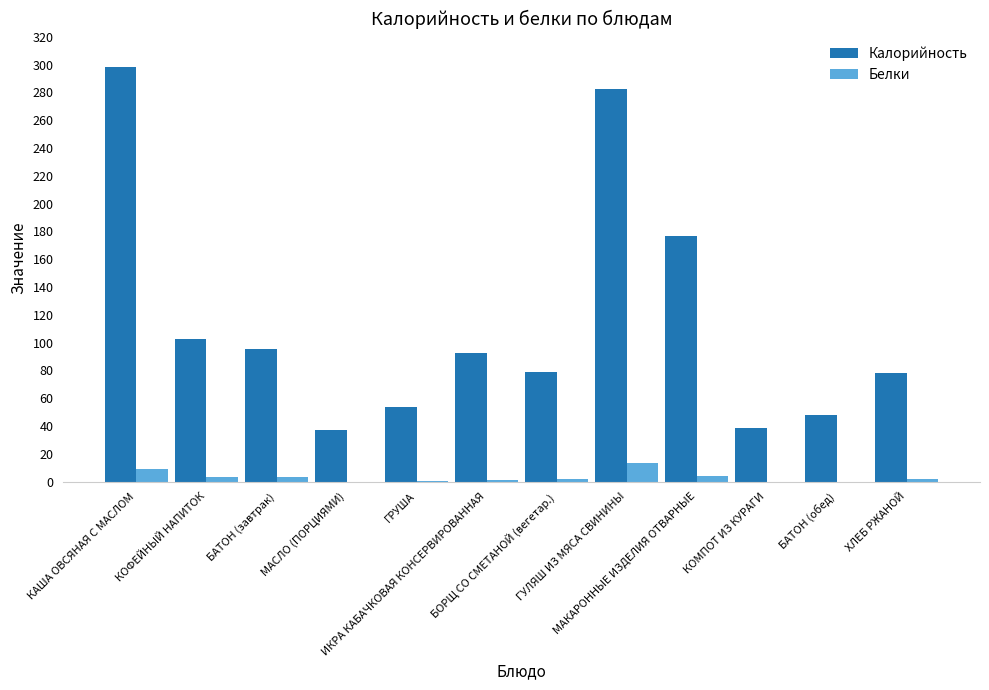

Where does the Белки series first go above 2?

КАША ОВСЯНАЯ С МАСЛОМ